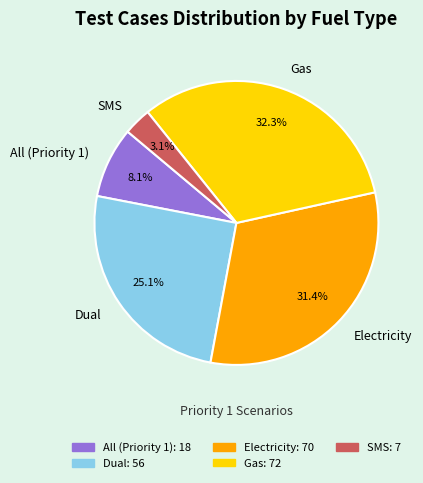

How much of the chart is everything except SMS?

96.9%